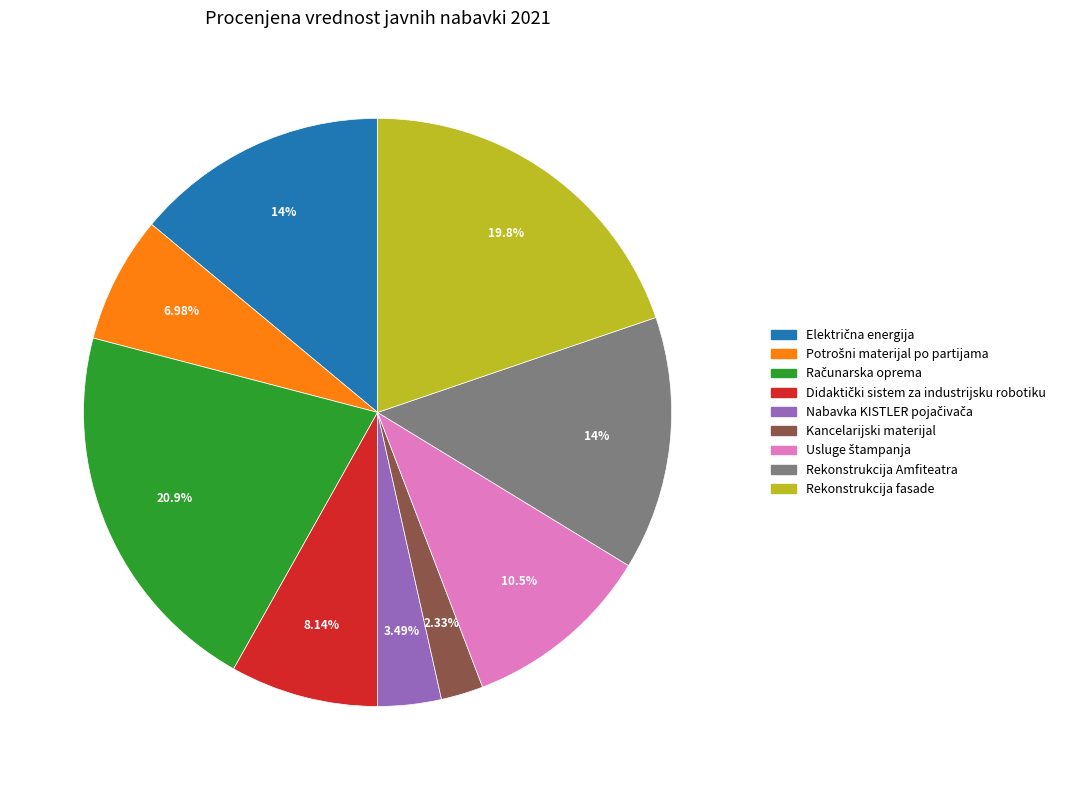

Combined, do Kancelarijski materijal and Rekonstrukcija fasade account for over 50%?

No